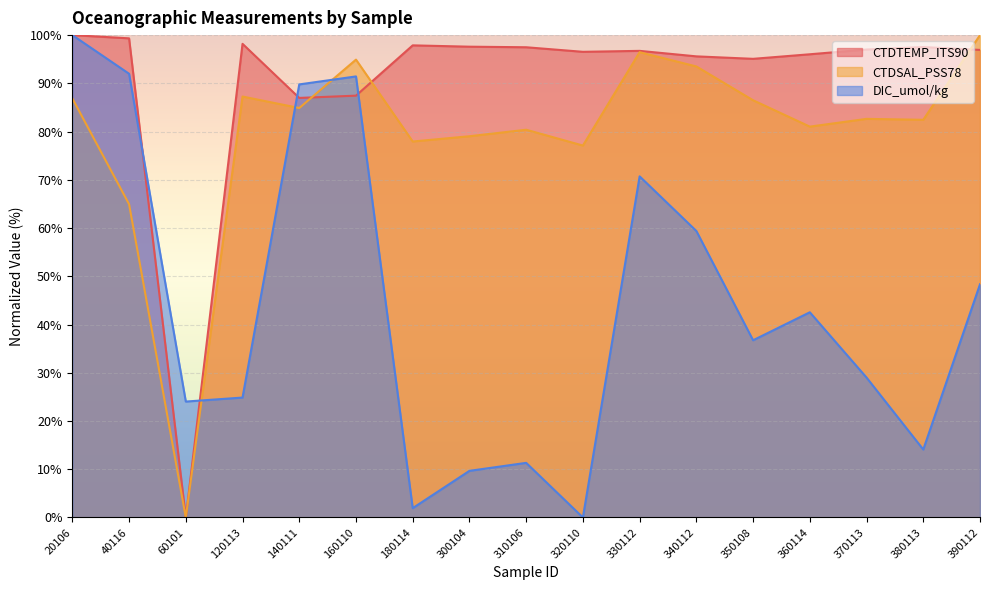

How many intersections are there between CTDTEMP_ITS90 and DIC_umol/kg?

4